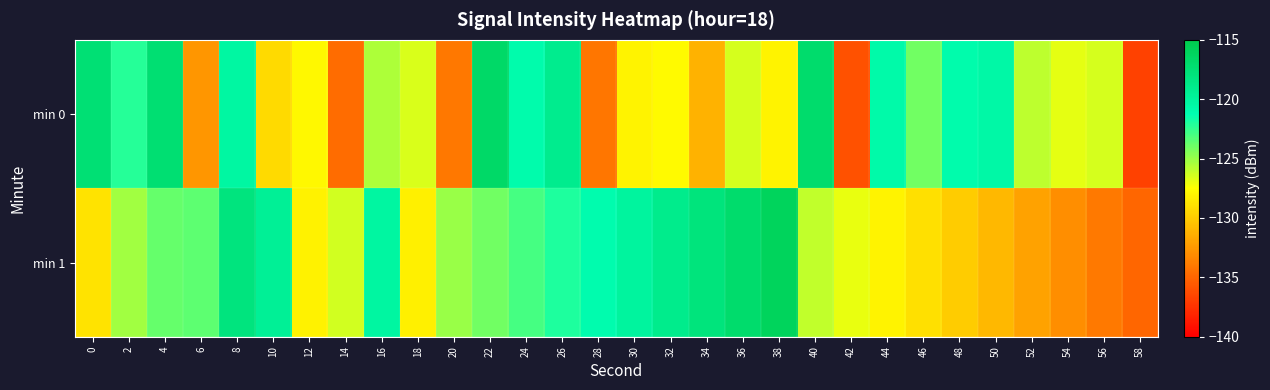

Reading left to right, extract all data points from this chart.

min 0: 0=-117.5	2=-122.2	4=-117.4	6=-132.6	8=-120.4	10=-129.3	12=-127.8	14=-134.6	16=-125.5	18=-126.6	20=-134.1	22=-116.7	24=-120.9	26=-119.0	28=-134.2	30=-128.0	32=-127.7	34=-131.3	36=-126.5	38=-128.0	40=-117.0	42=-135.9	44=-120.7	46=-124.0	48=-120.9	50=-120.6	52=-125.9	54=-126.8	56=-126.5	58=-136.8
min 1: 0=-128.8	2=-125.3	4=-123.7	6=-123.6	8=-118.0	10=-119.5	12=-128.1	14=-126.3	16=-120.3	18=-128.2	20=-125.0	22=-124.0	24=-123.0	26=-122.0	28=-121.0	30=-120.0	32=-119.0	34=-118.0	36=-117.0	38=-116.0	40=-126.0	42=-127.0	44=-128.0	46=-129.0	48=-130.0	50=-131.0	52=-132.0	54=-133.0	56=-134.0	58=-135.0